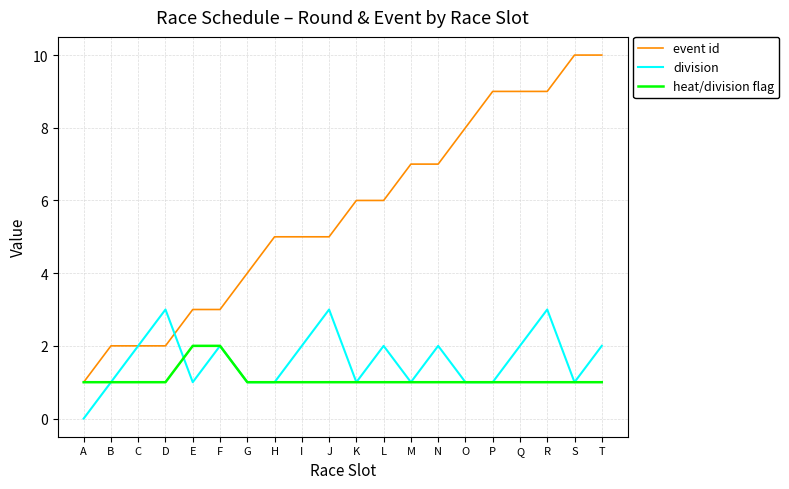

What is the sum of the heat/division flag values at T and R?

2